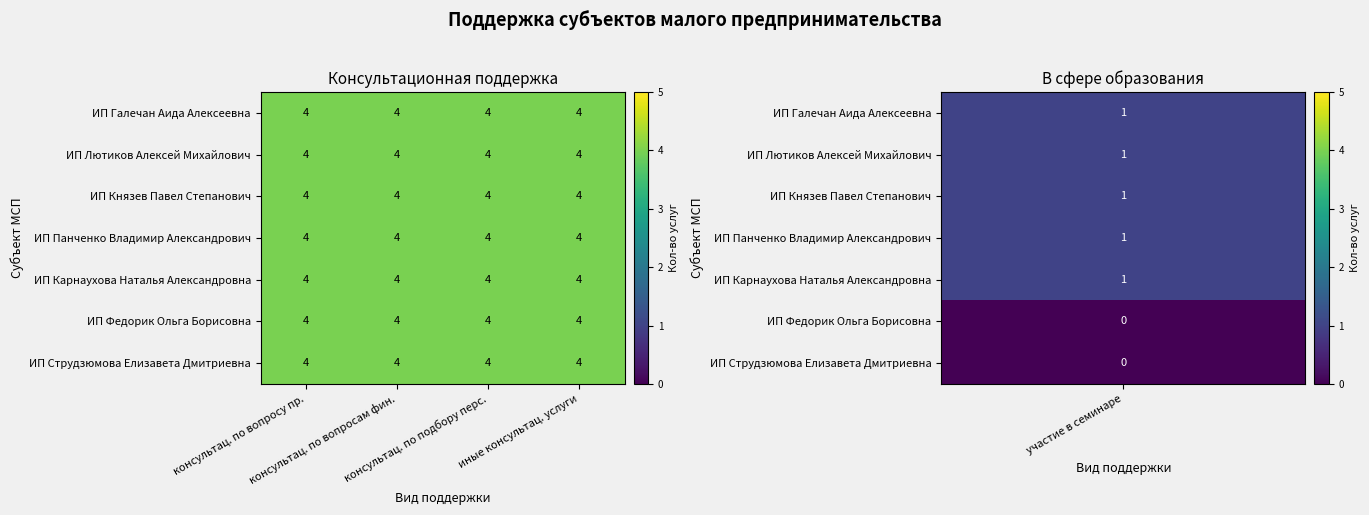

The value of ИП Карнаухова Наталья Александровна at ИП Князев Павел Степанович is 4. True or false?

True